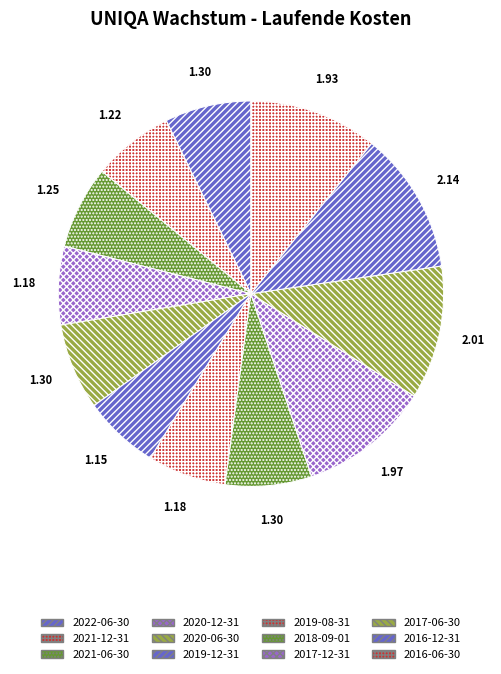

Does 2016-12-31 represent more than half of the total?

No